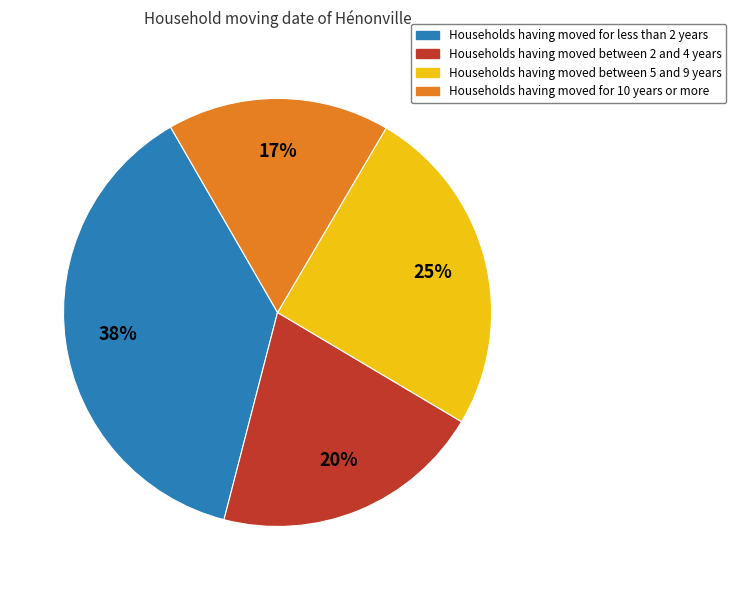

Is there any slice that represents more than half of the pie?

No